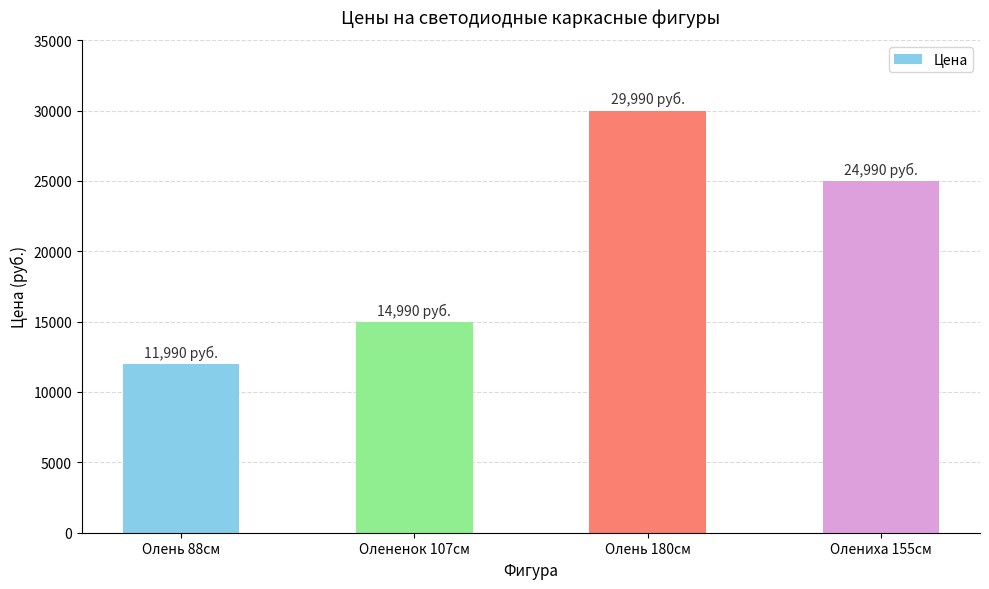

Read the value at Олень 180см, to the nearest 50.

30000